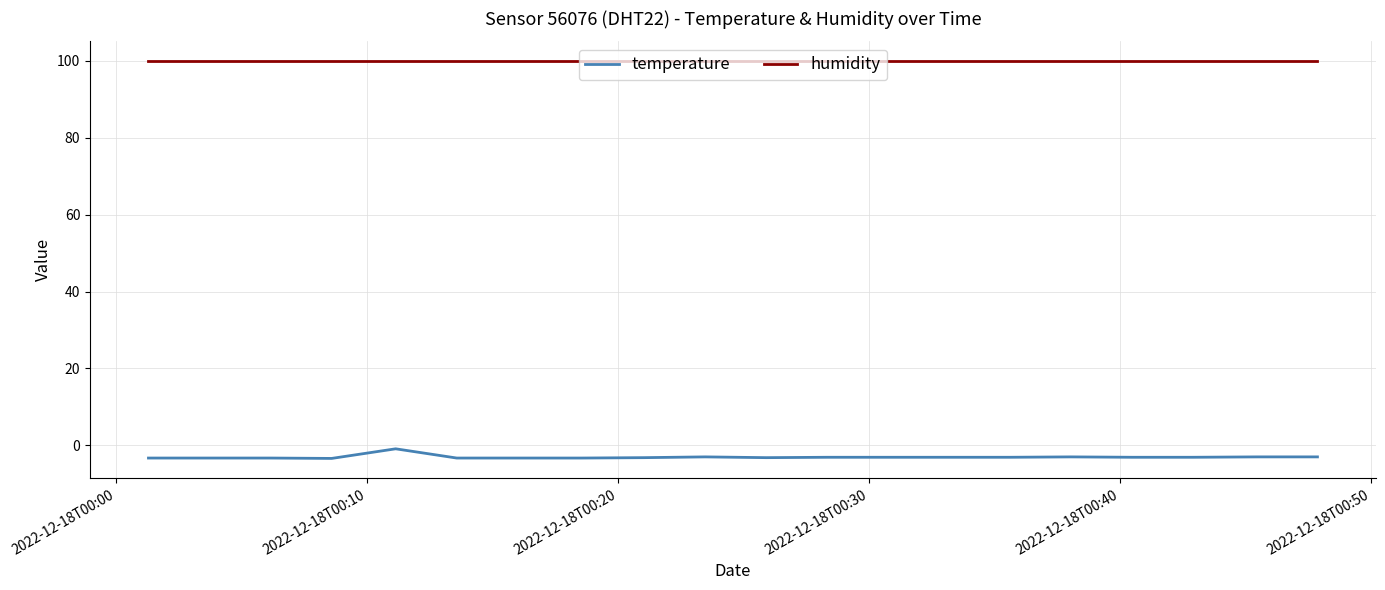

Which series has the largest total across all categories?

humidity